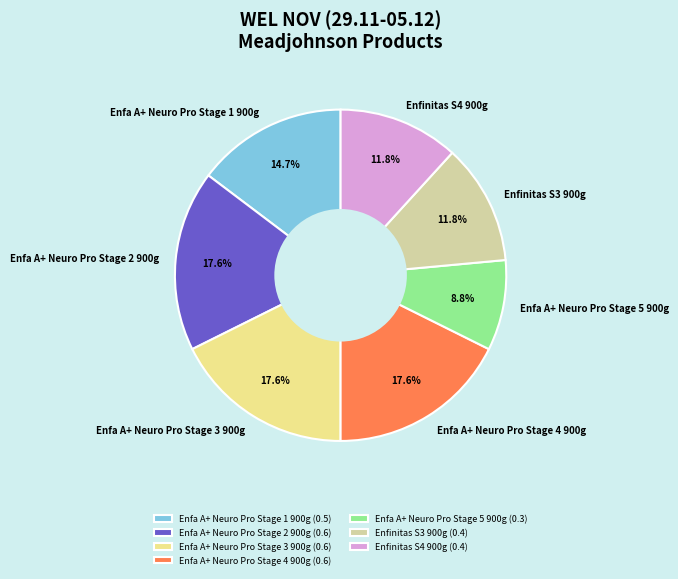

What percentage is the Enfa A+ Neuro Pro Stage 1 900g slice, to the nearest percent?

15%